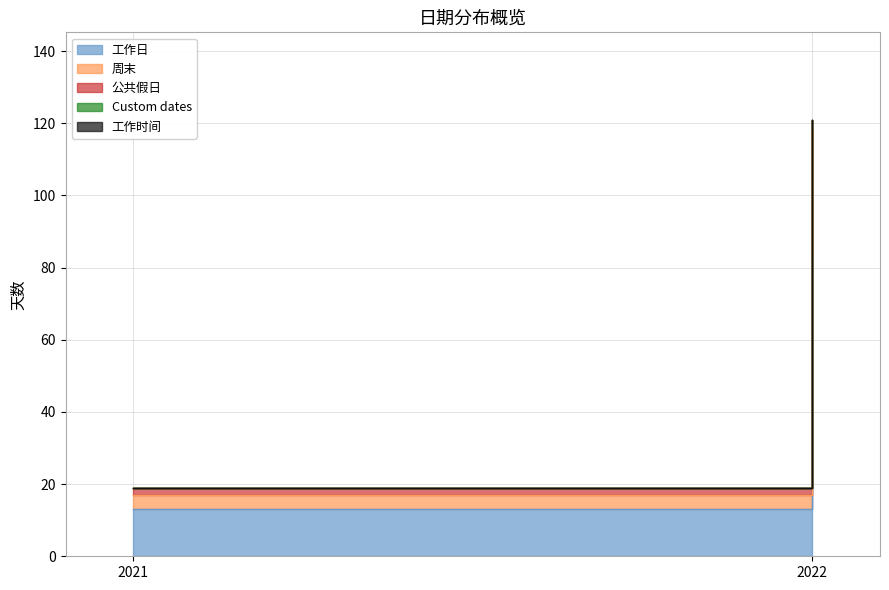

What is the sum of all 公共假日 values?

5